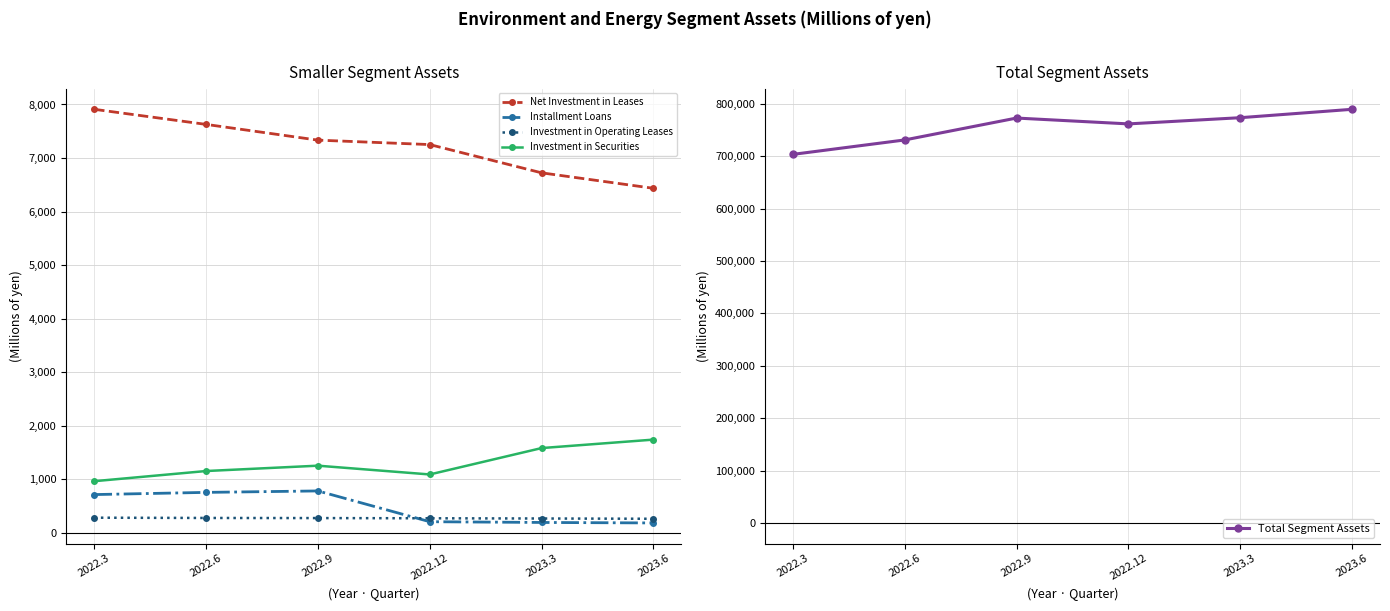

How many series are shown in this chart?

5